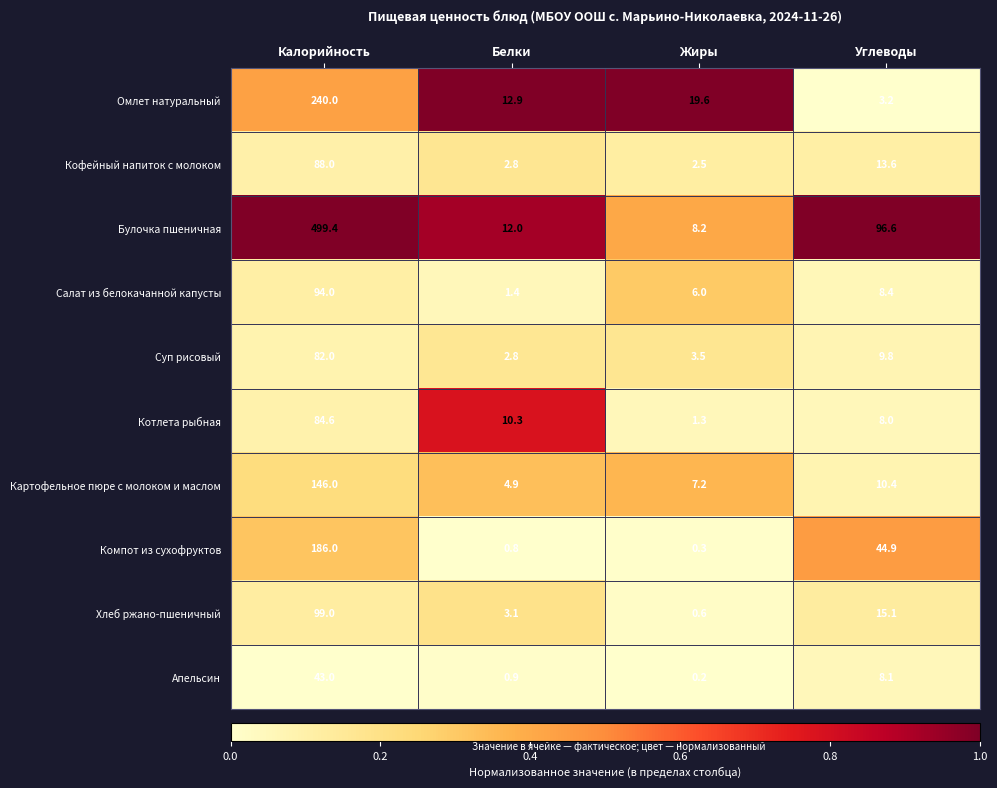

Which label corresponds to the largest value in the chart?

Калорийность